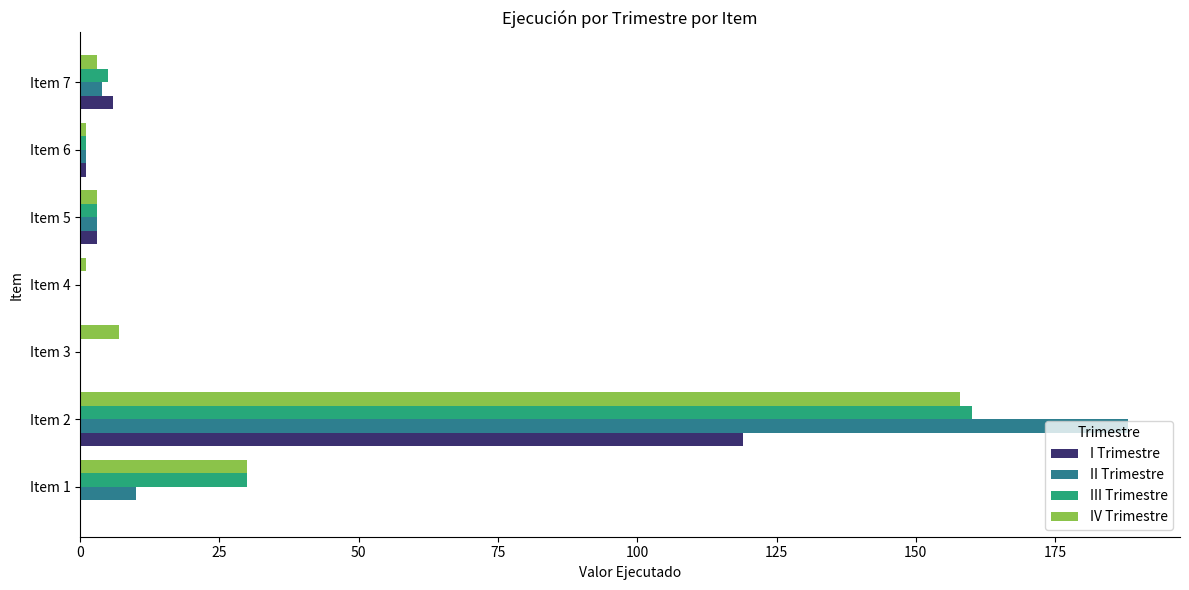

Where is I Trimestre nearest to the value 59?

Item 7